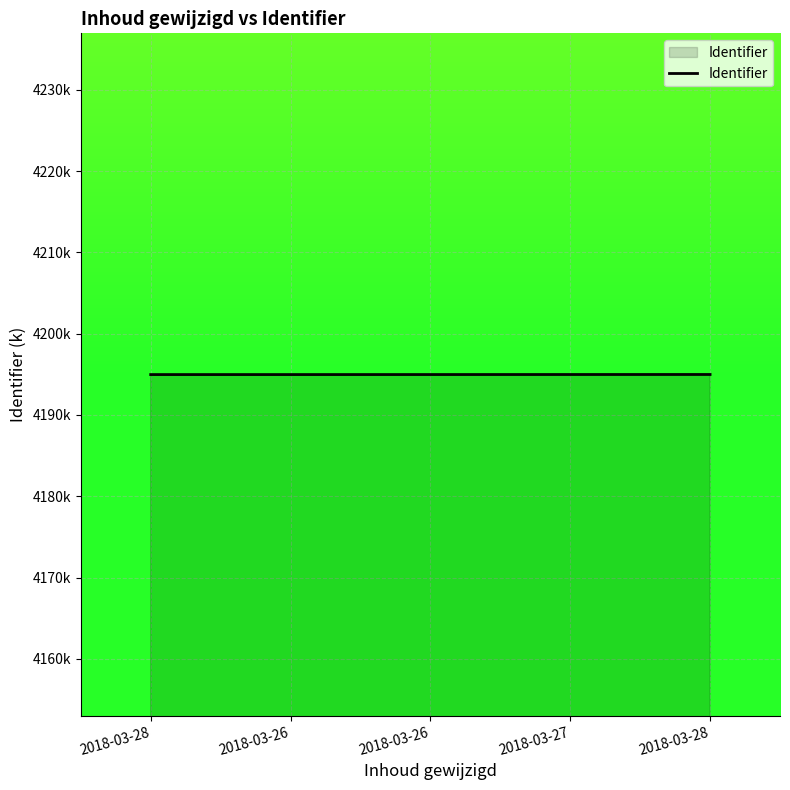

Does the chart have visible grid lines?

Yes